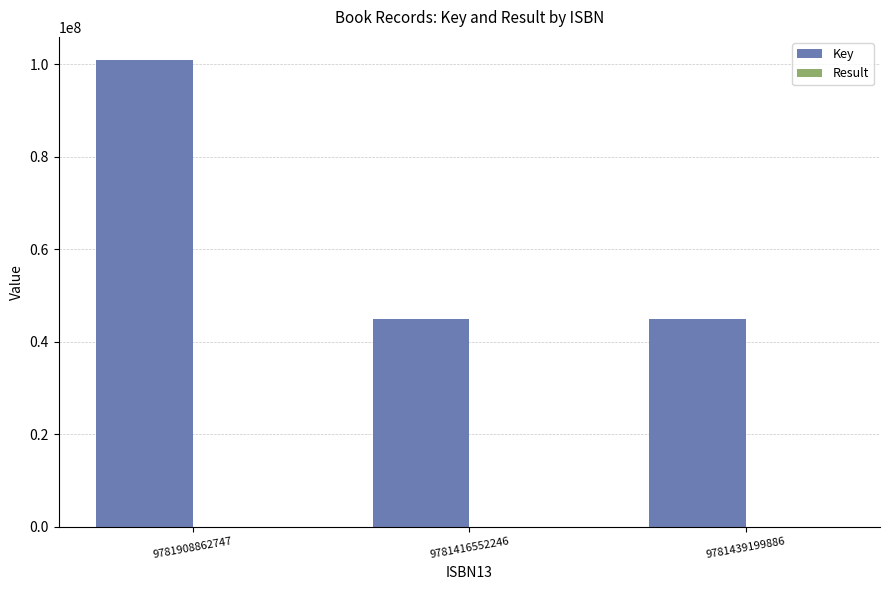

Is it true that Key equals 58322421 at 9781416552246?

False